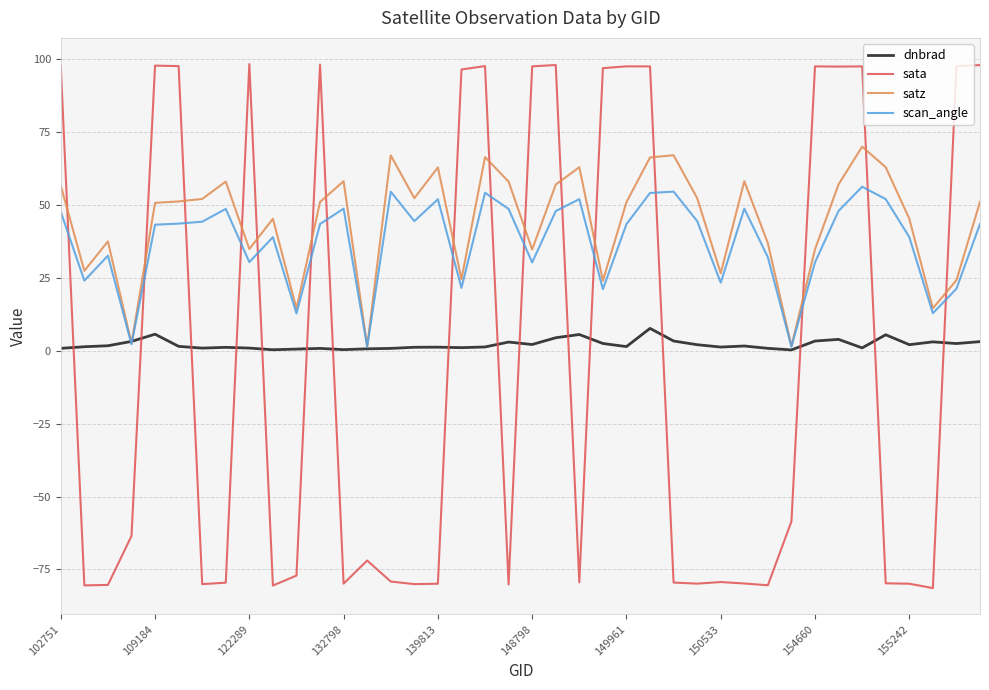

Which series has the widest spread of values?

sata